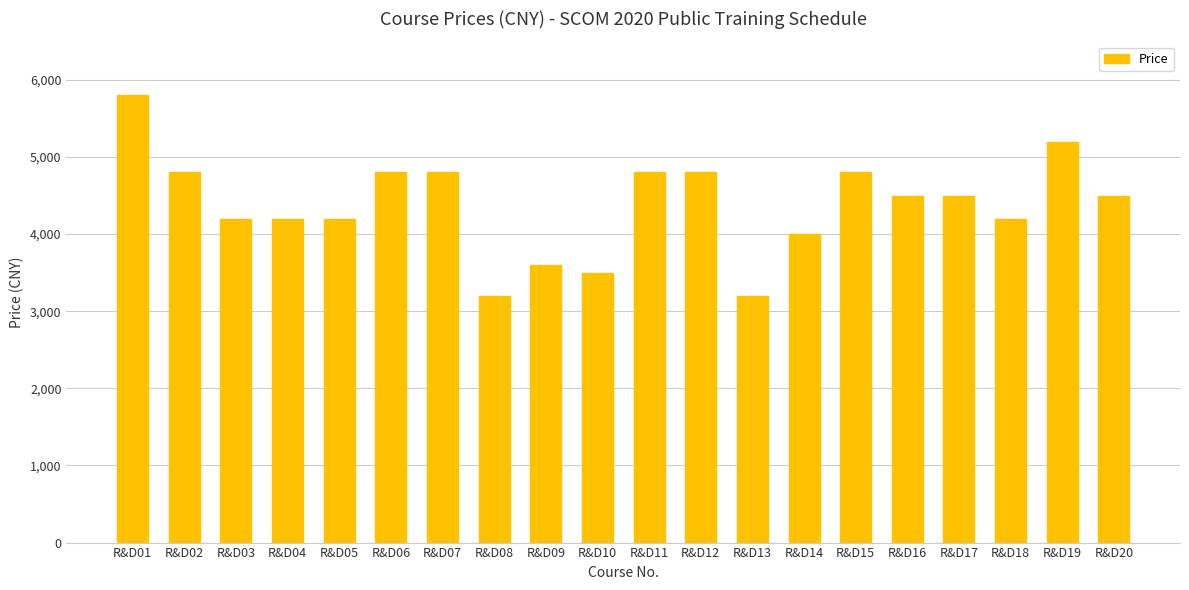

Reading right to left, what are all the values shown in this chart?

4500	5200	4200	4500	4500	4800	4000	3200	4800	4800	3500	3600	3200	4800	4800	4200	4200	4200	4800	5800